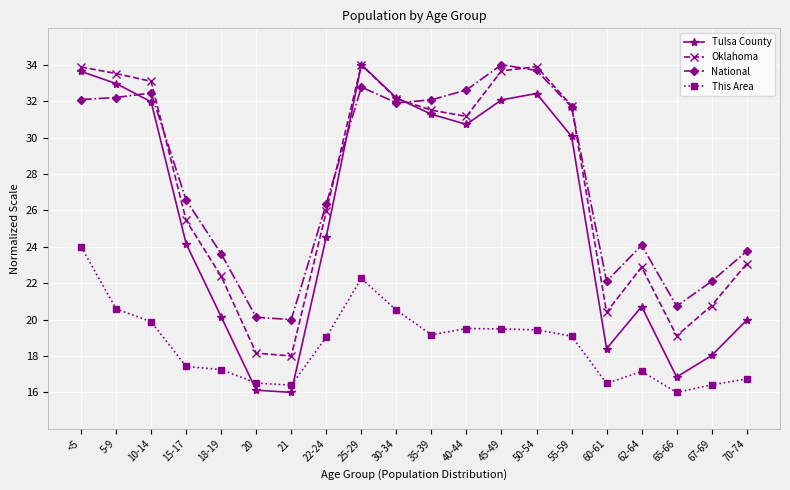

What position from the right is <5?

20